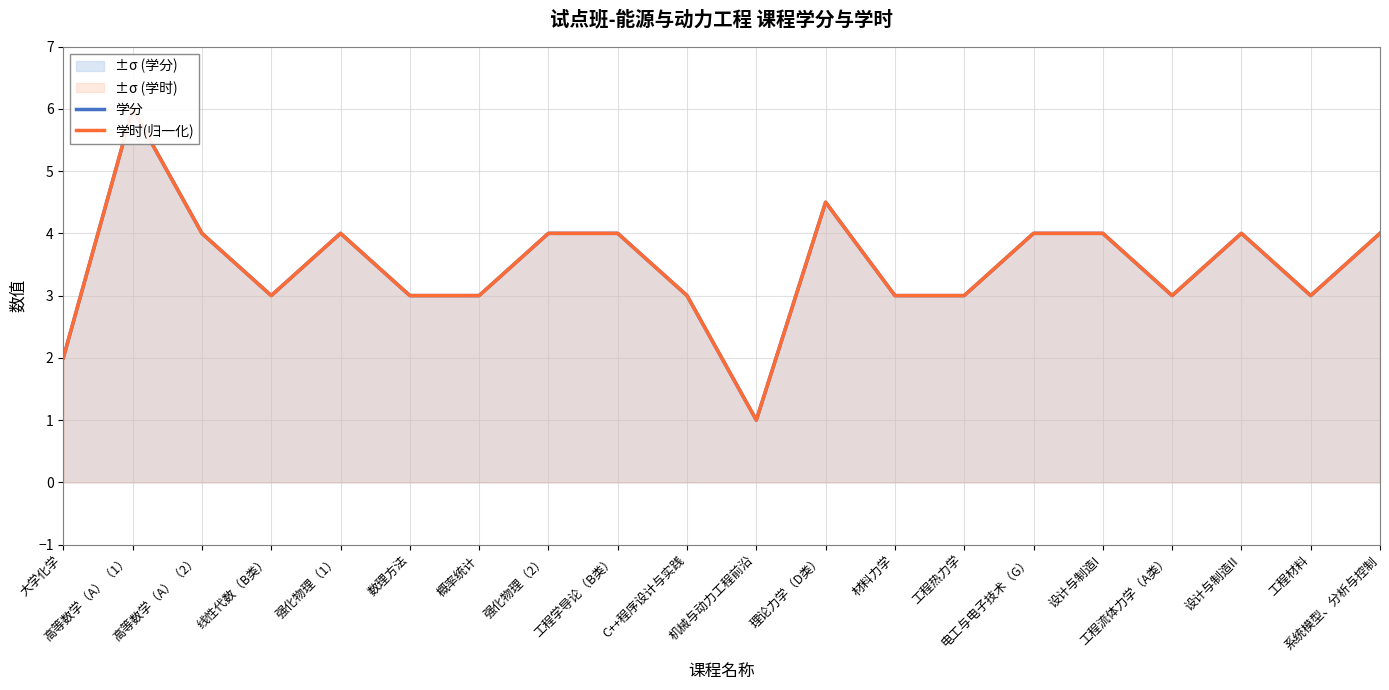

What is the label of the 7th point from the left?

概率统计